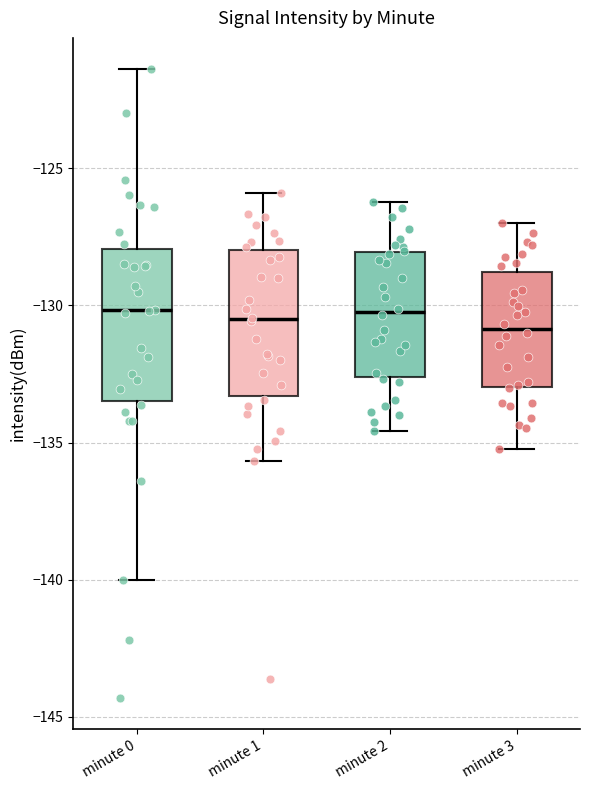

Reading left to right, transcribe this box plot: for each box, give where its median line is, the range the box spans, and where its two whiskers end, as read against the y-axis. The values are not printed on the chart, so give them approximately, as read against the axis.

minute 0: median -130.0, box -133.5 to -128.0, whiskers -140.0 to -121.5
minute 1: median -130.5, box -133.5 to -128.0, whiskers -135.5 to -126.0
minute 2: median -130.0, box -132.5 to -128.0, whiskers -134.5 to -126.0
minute 3: median -131.0, box -133.0 to -129.0, whiskers -135.0 to -127.0